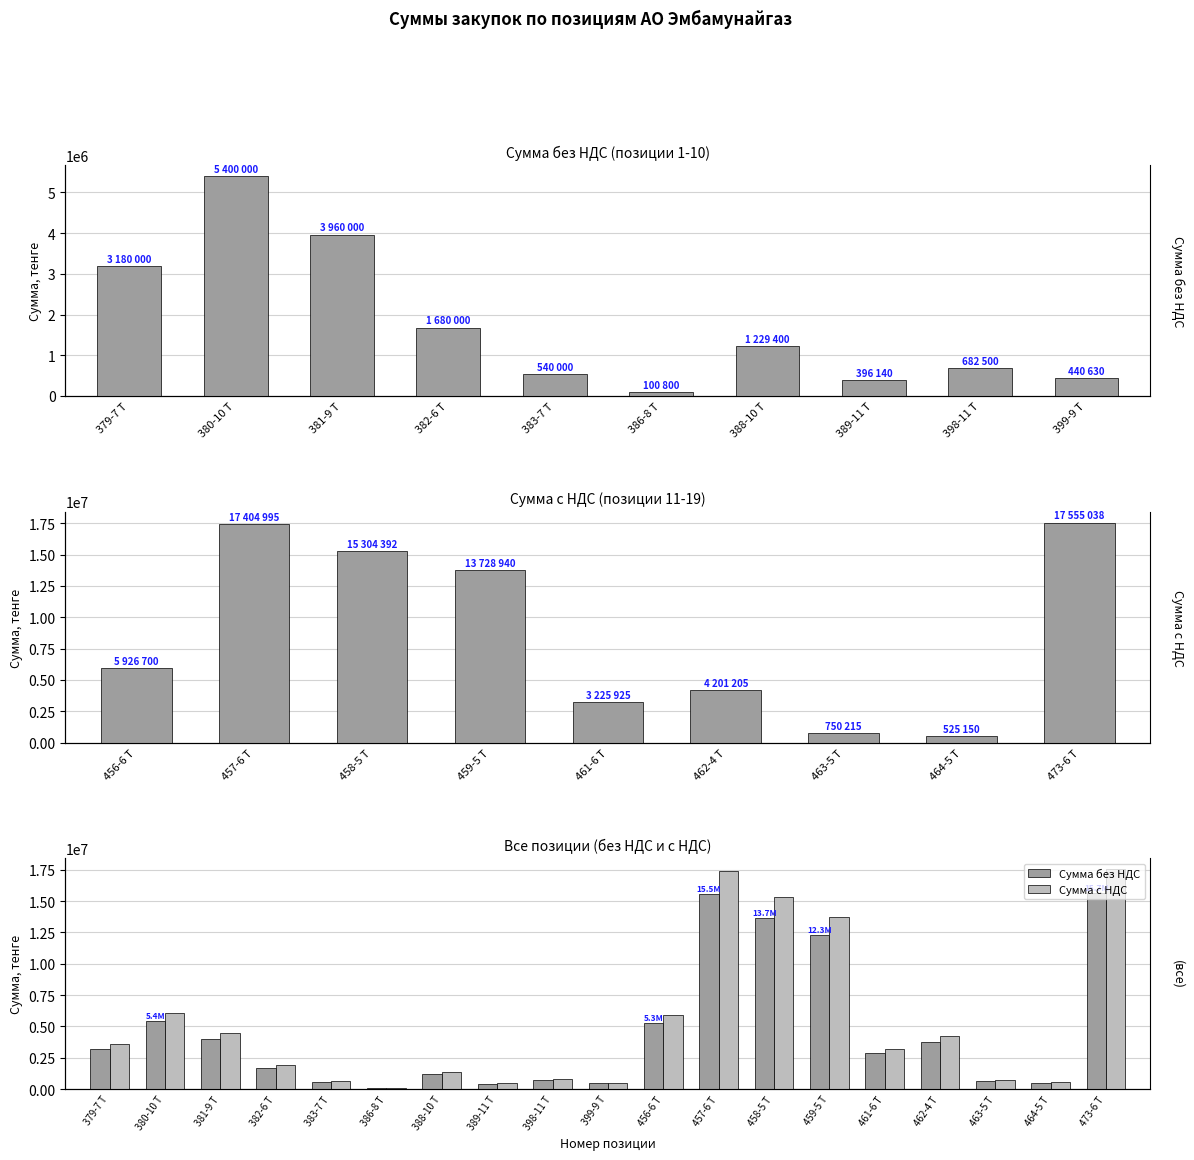

Reading left to right, what are all the values shown in this chart?

Сумма без НДС: 3180000.0	5400000.0	3960000.0	1680000.0	540000.0	100800.0	1229400.0	396140.0	682500.0	440630.0	5291697.3	15540174.3	13664636.0	12257982.3	2880290.9	3751076.6	669835.1	468884.6	15674141.3
Сумма с НДС: 3561600.0	6048000.0	4435200.0	1881600.0	604800.0	112896.0	1376928.0	443676.8	764400.0	493505.6	5926701.0	17404995.2	15304392.4	13728940.2	3225925.8	4201205.8	750215.3	525150.7	17555038.3